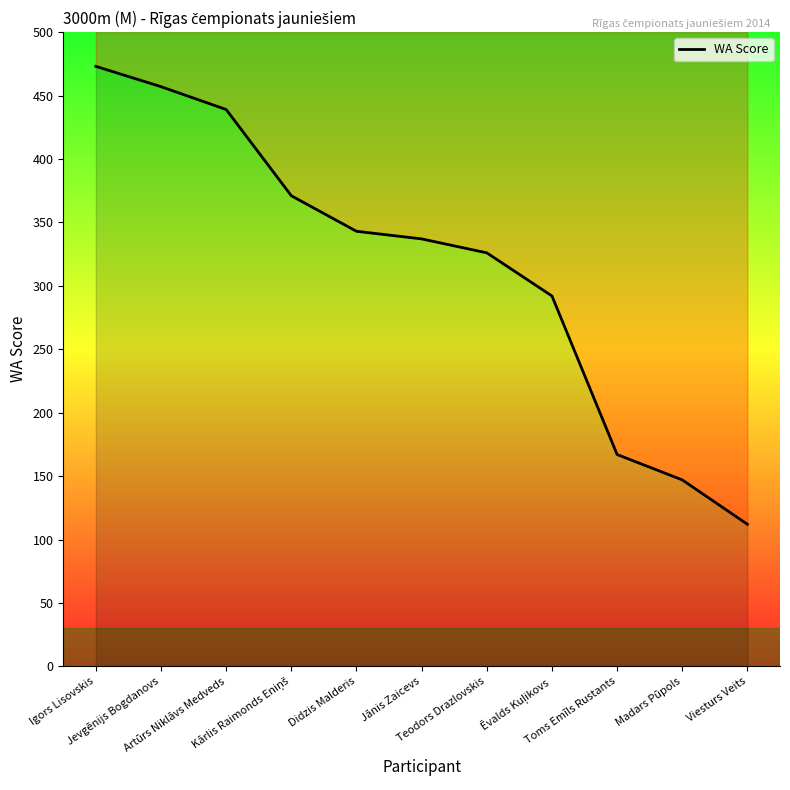

What value does the data have at Ēvalds Kuļikovs?

292